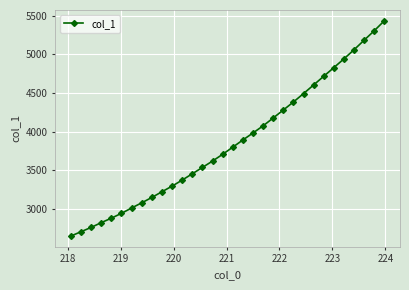

What is the value of the 26th point from the left?

4718.0